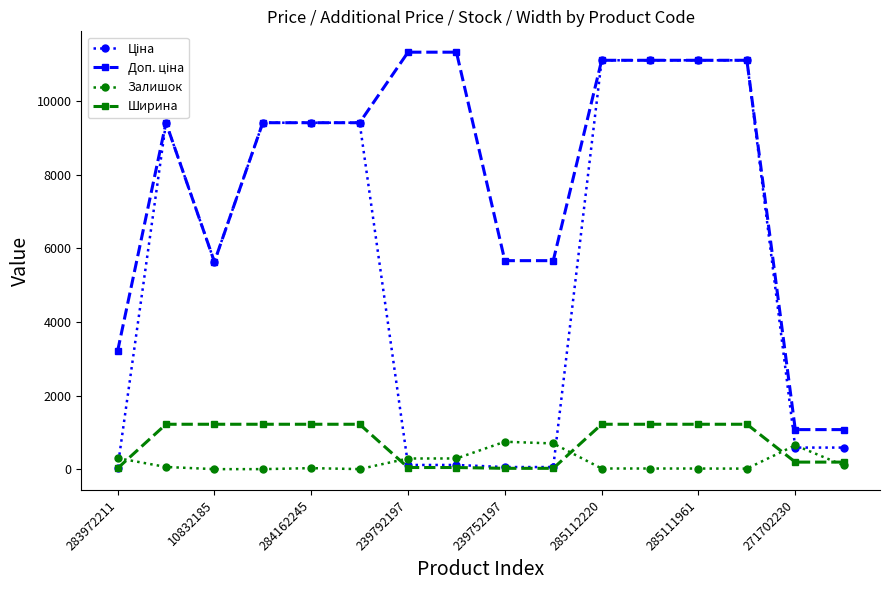

What is the maximum value shown in the chart?

11334.0